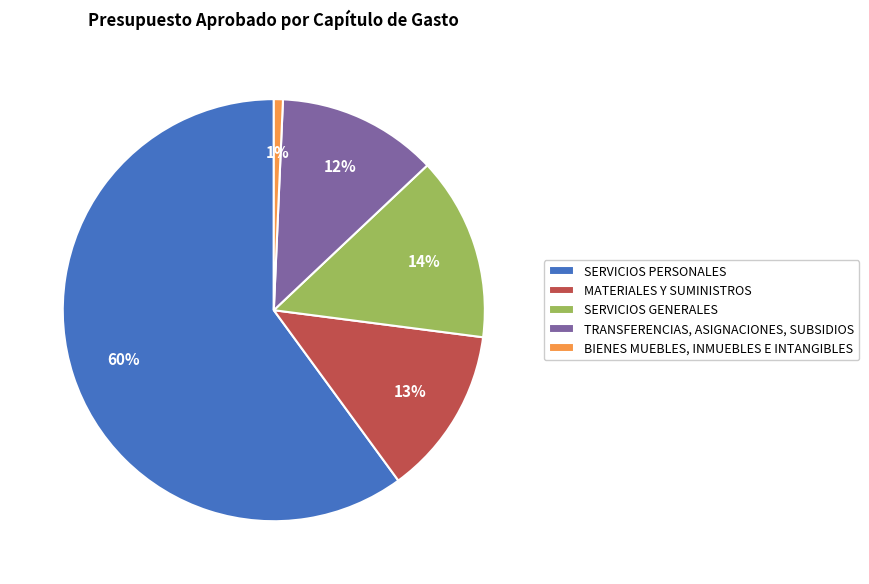

To the nearest percent, what portion does BIENES MUEBLES, INMUEBLES E INTANGIBLES represent?

1%